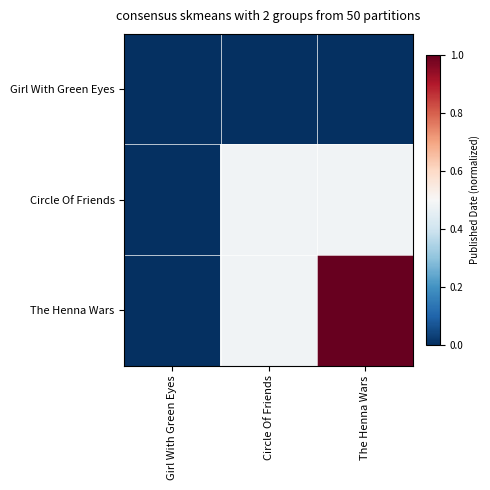

Which has a higher value, The Henna Wars or Circle Of Friends?

The Henna Wars